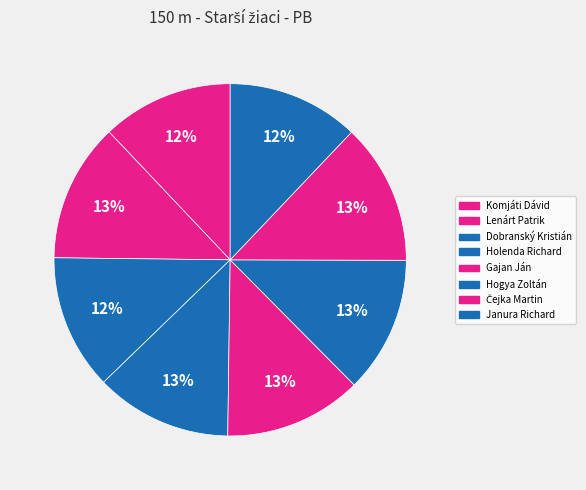

To the nearest percent, what is the difference between the largest and smallest slice percentages?

1%